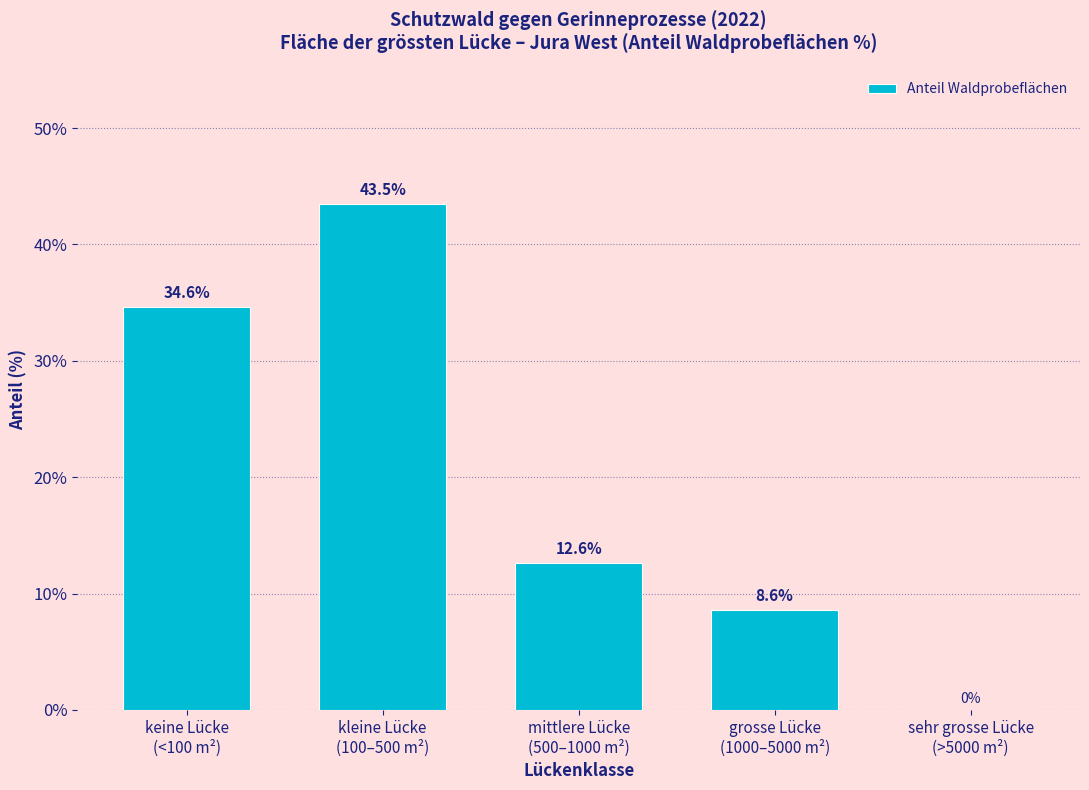

What is the maximum value shown in the chart?

43.5